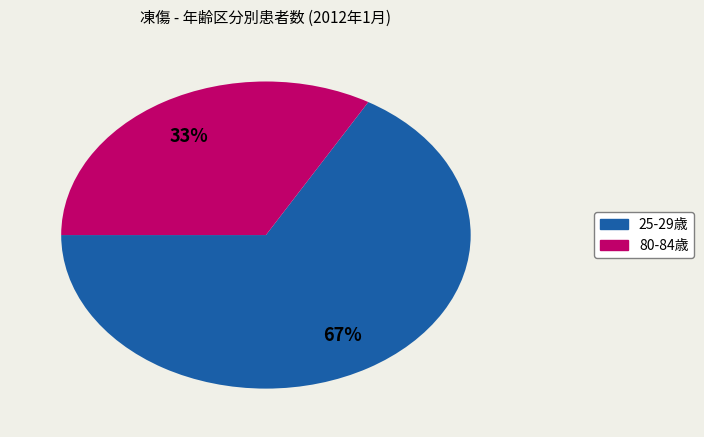

Does any single category account for the majority?

Yes